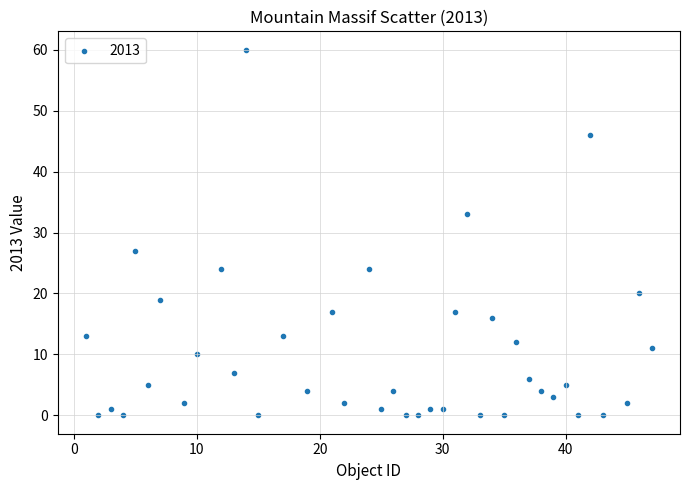

What is the range of Y values (max minus min)?

60